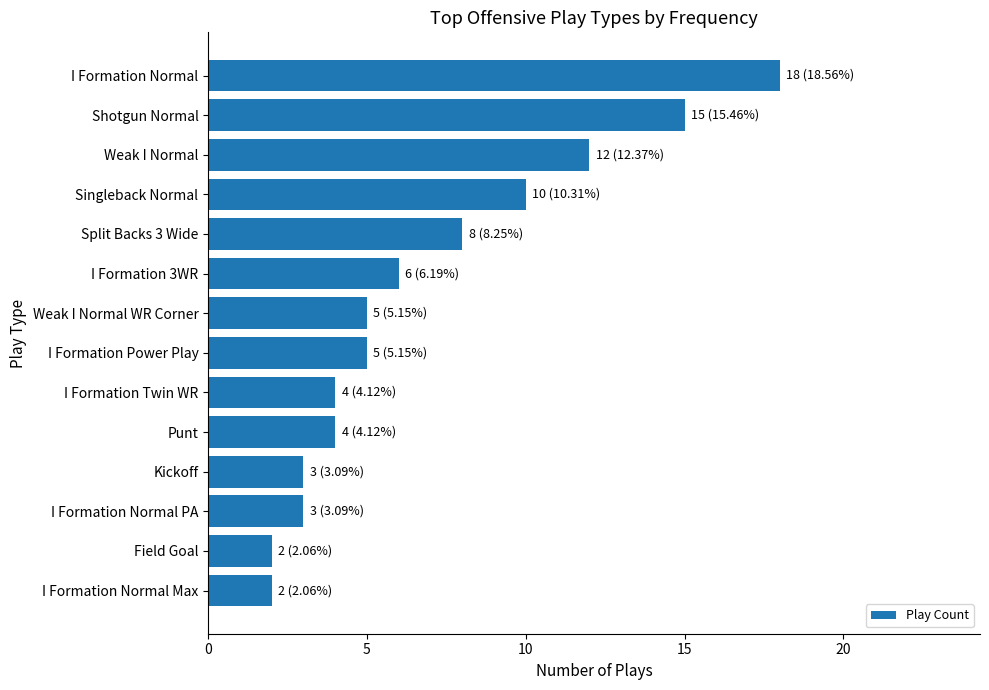

How many series are shown in this chart?

1